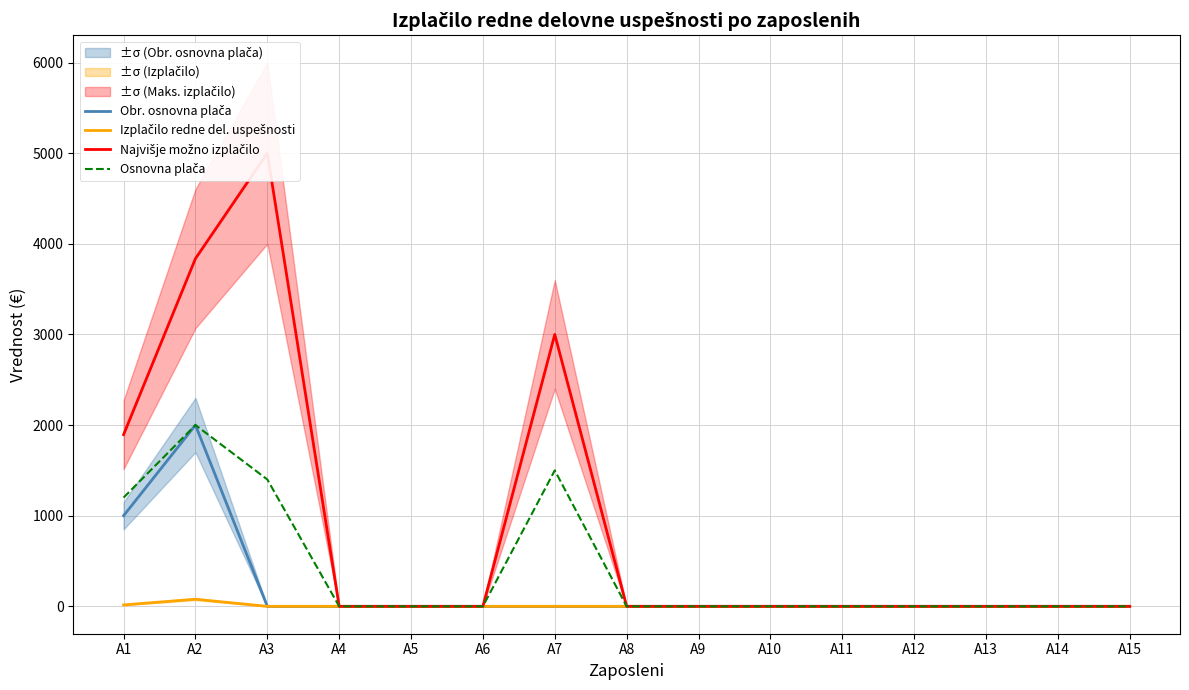

At how many categories does at least one series exceed 2717?

3